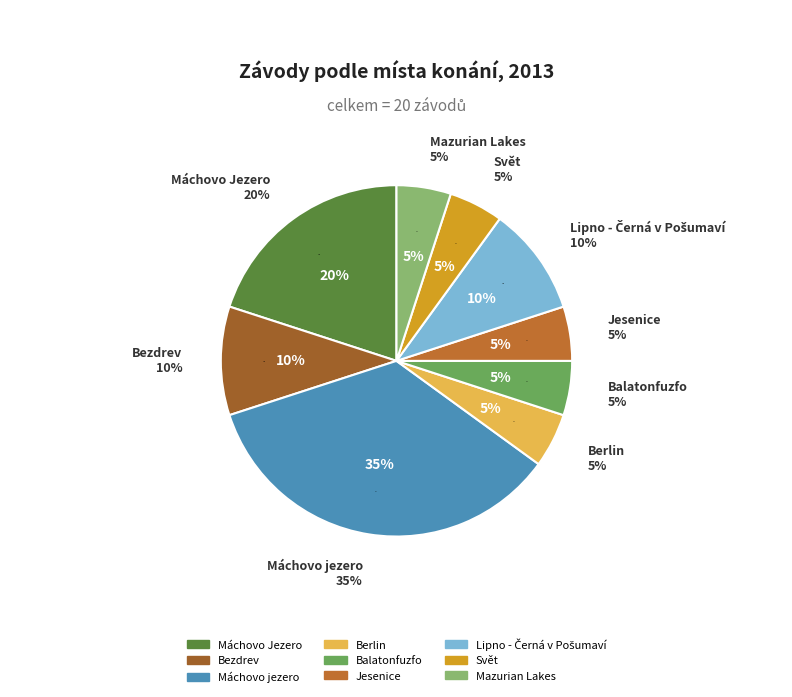

What percentage is the Máchovo jezero slice, to the nearest percent?

35%